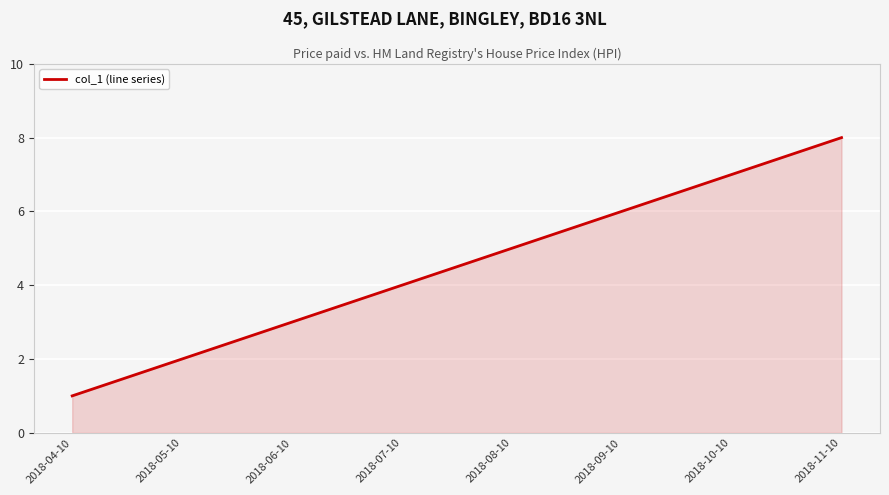

True or false: the data shows 4 at 2018-07-10.

True